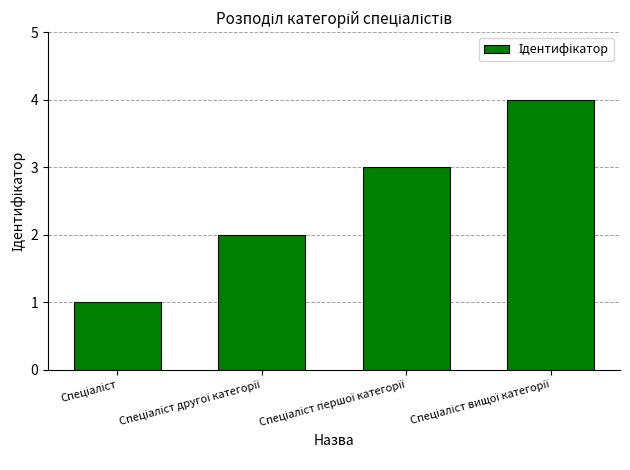

What is the sum of all values?

10